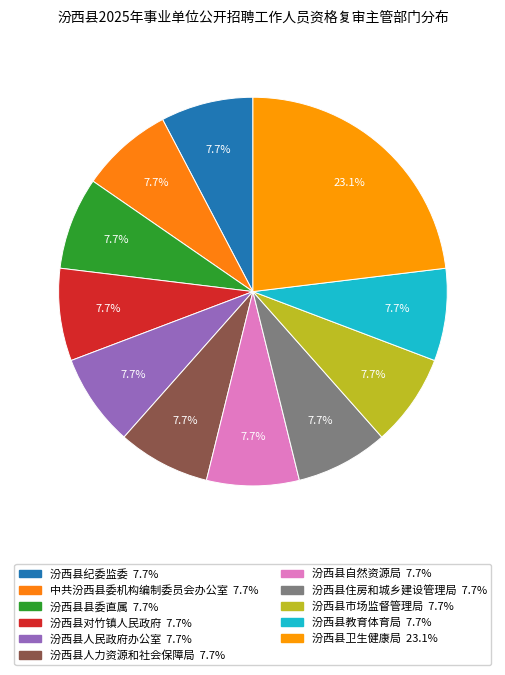

Which category has the biggest portion of the pie?

汾西县卫生健康局